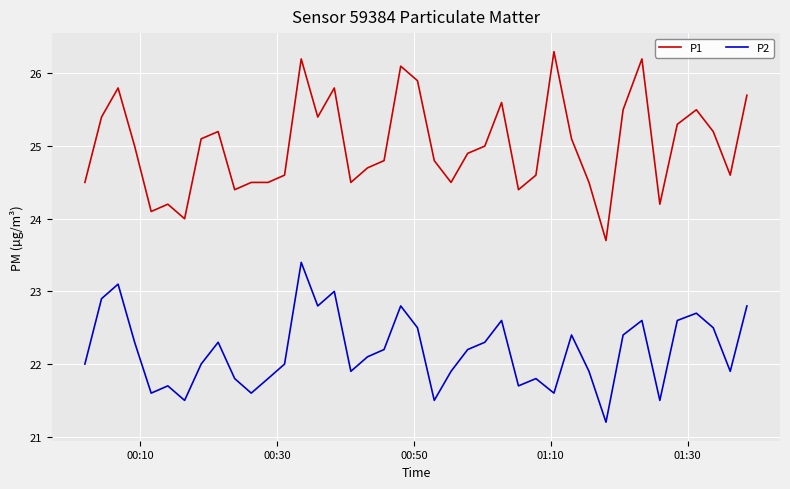

What is the lowest value of the P2 series?

21.2